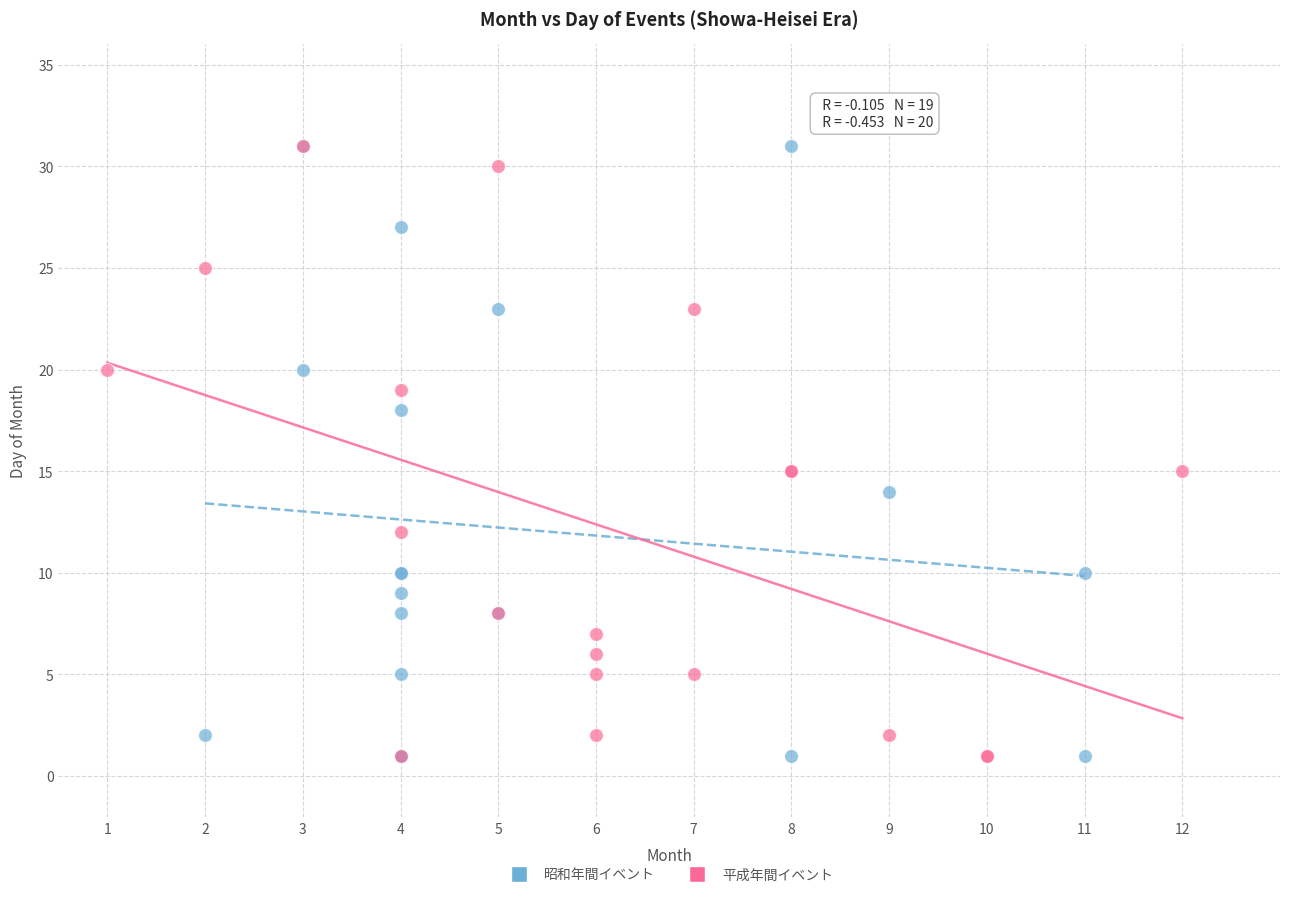

What are all the series names shown in the legend?

昭和年間イベント, 平成年間イベント